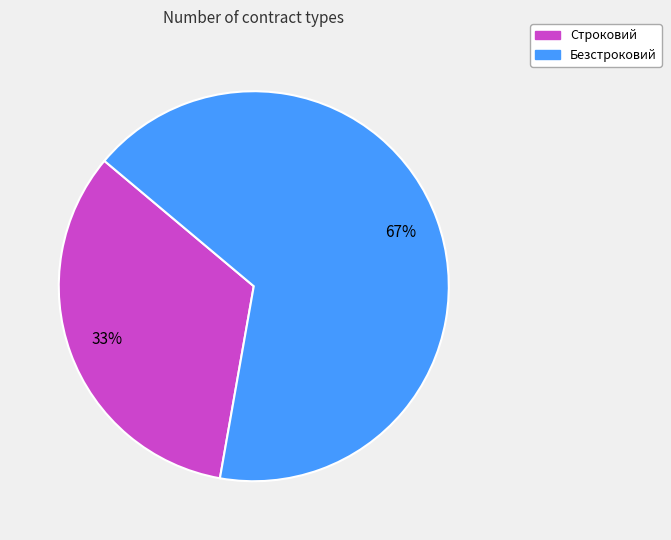

Count the number of slices in the pie.

2